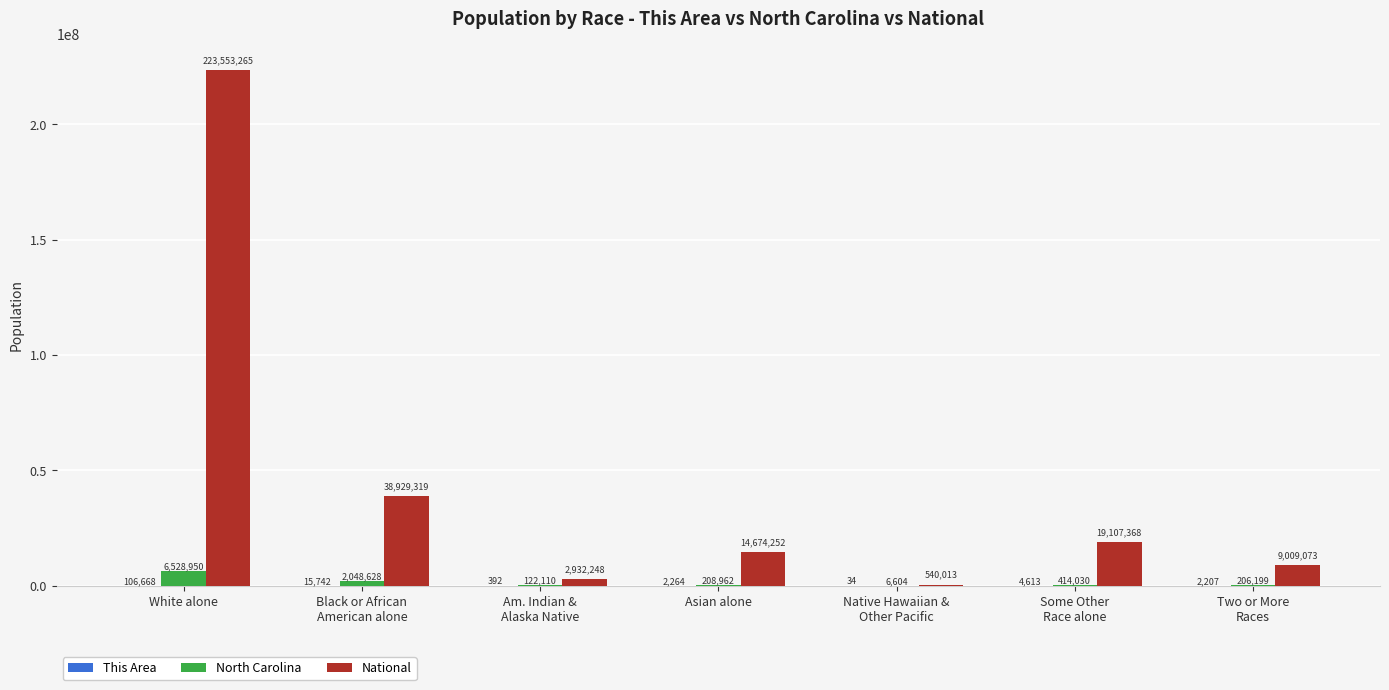

Are the bars horizontal?

No